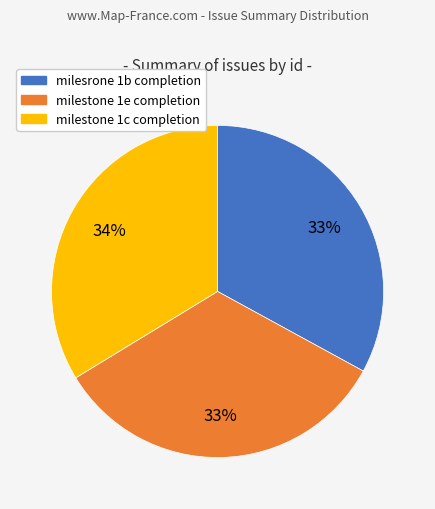

What percentage is the milestone 1c completion slice, to the nearest percent?

34%